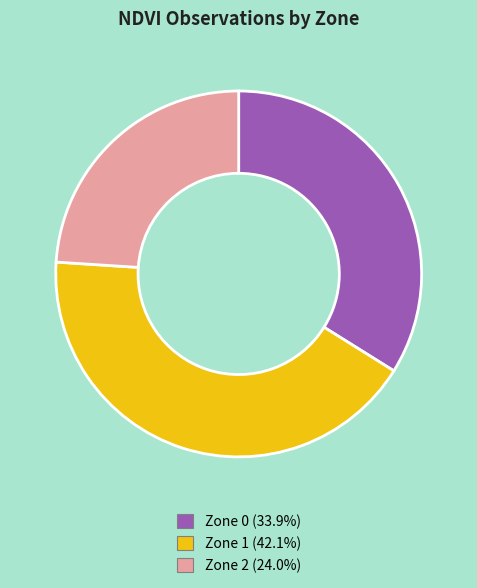

Is the sum of Zone 0 and Zone 1 greater than half?

Yes